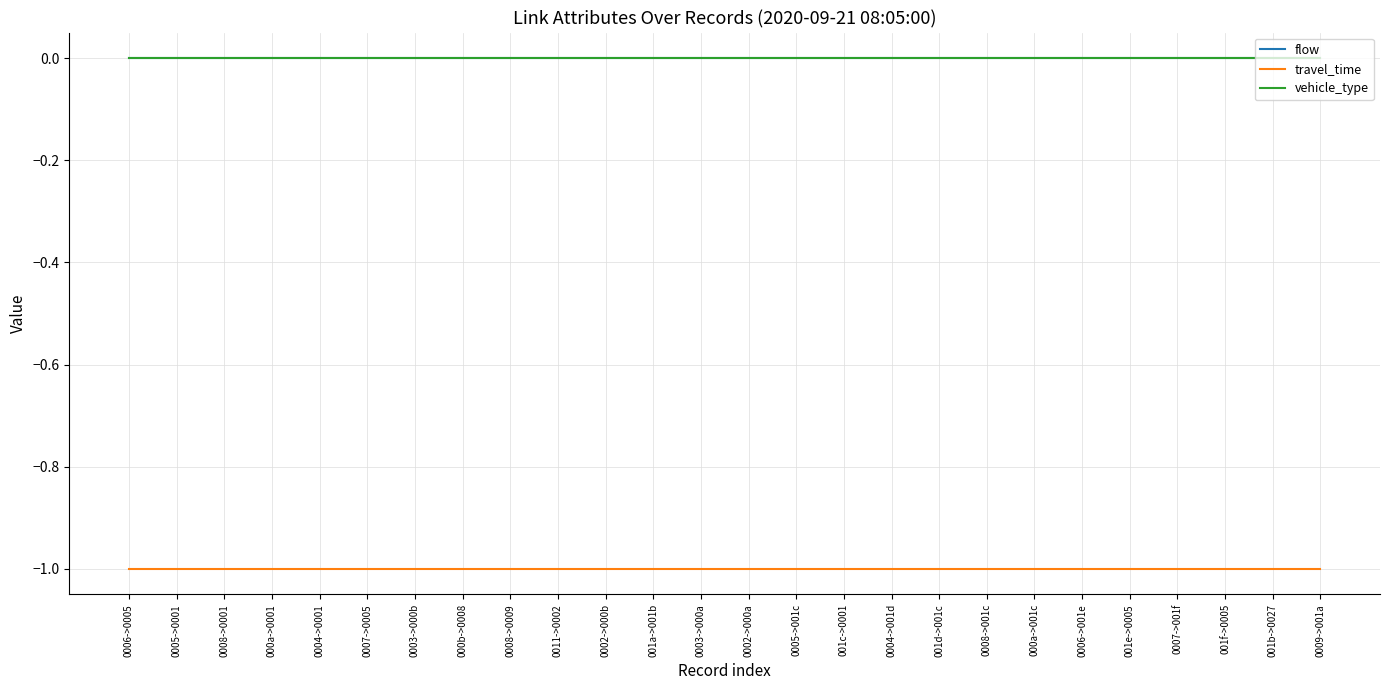

How many lines are shown in the chart?

3